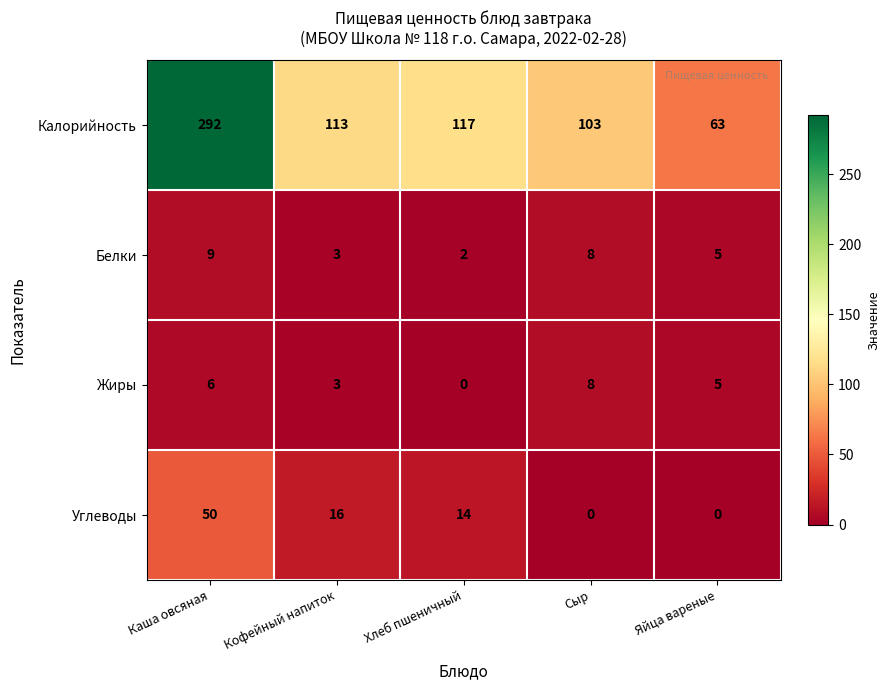

Reading left to right, transcribe all the data shown in this chart.

Калорийность: 292	113	117	103	63
Белки: 9	3	2	8	5
Жиры: 6	3	0	8	5
Углеводы: 50	16	14	0	0